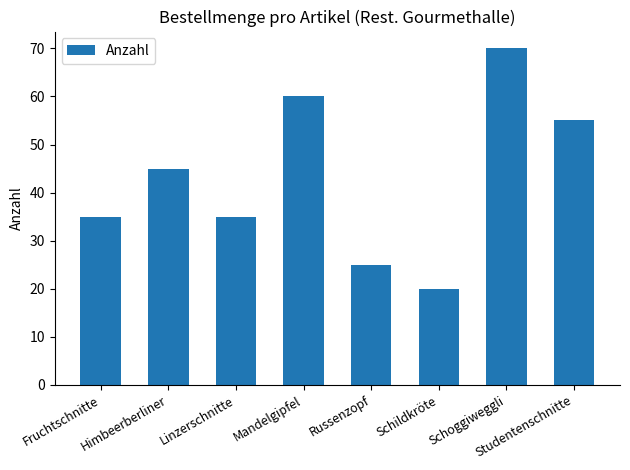

Where is the data nearest to the value 45?

Himbeerberliner